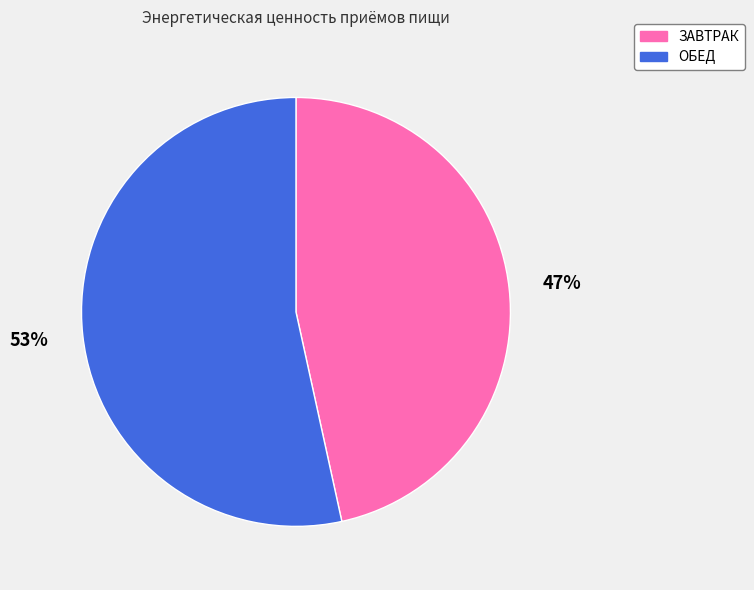

Do ЗАВТРАК and ОБЕД together represent more than half of the pie?

Yes